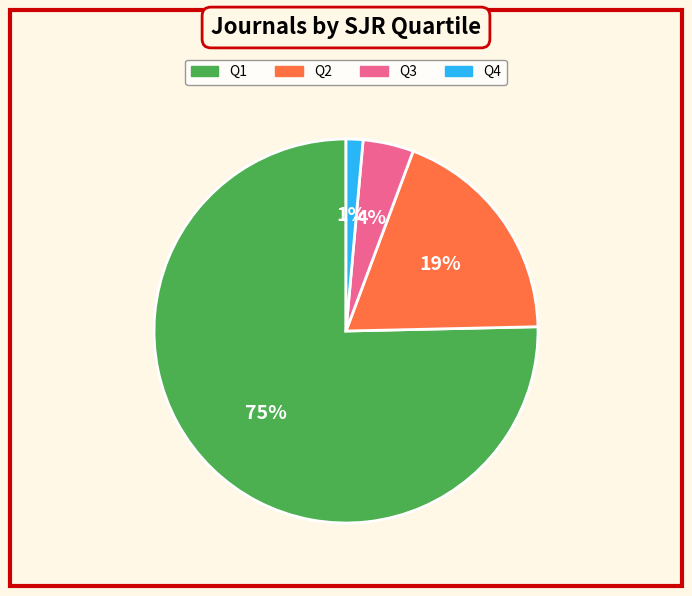

What is the largest slice in the pie chart?

Q1